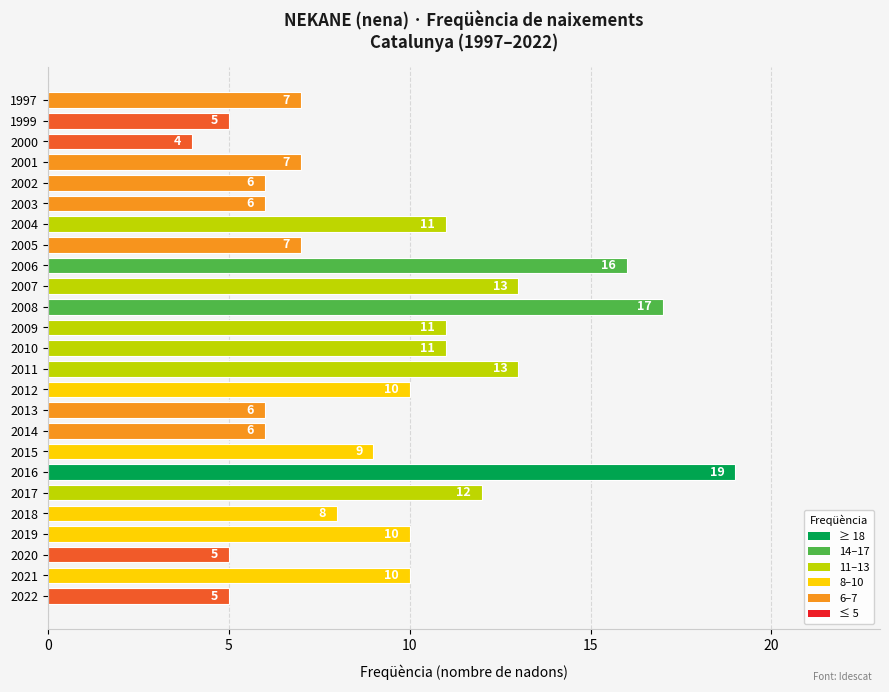

Approximately how many times larger is the value at 2008 compared to 2009?

1.5